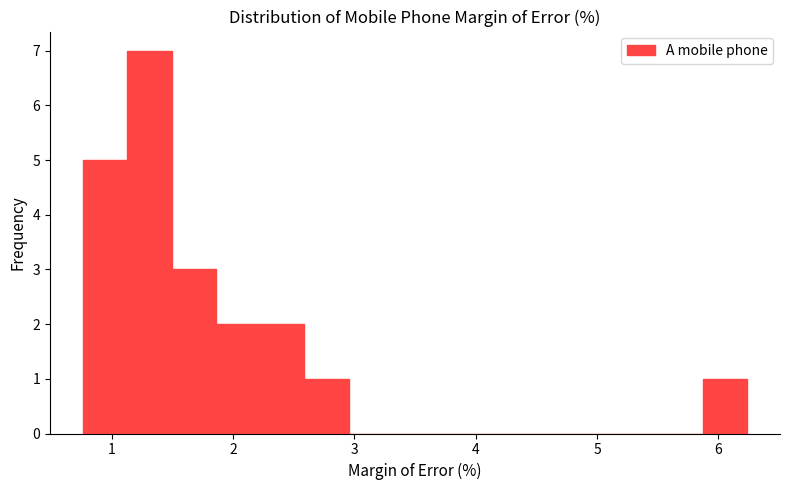

Read against the x-axis, roughly where is the centre of the tallest bar?

1.3